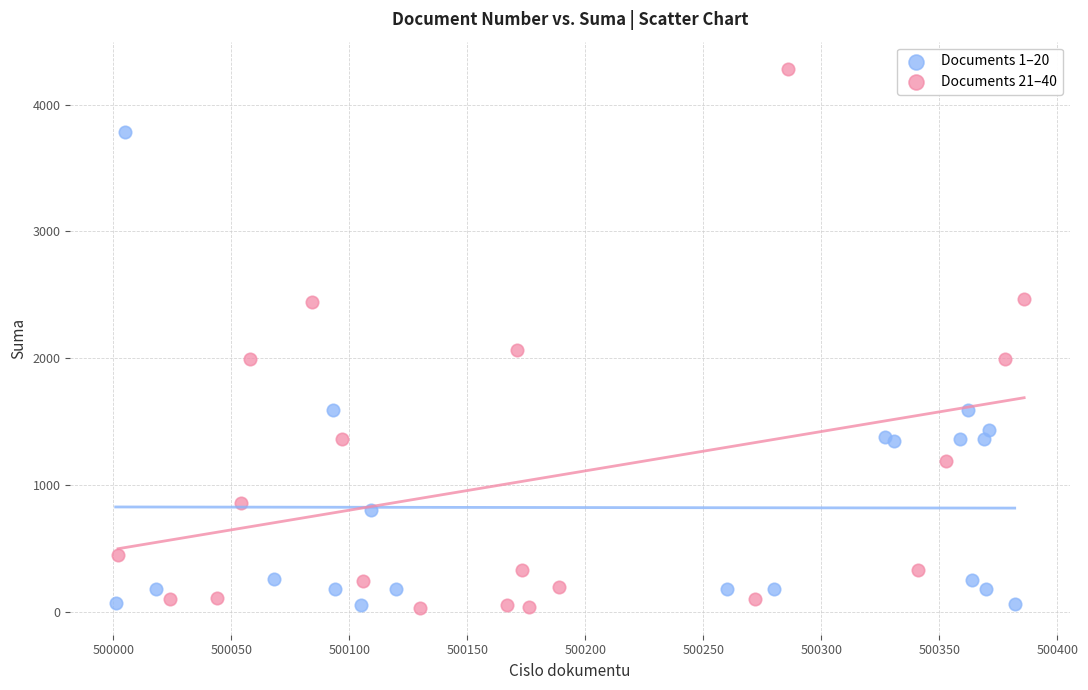

Which series has the widest spread of Y values?

Documents 21–40